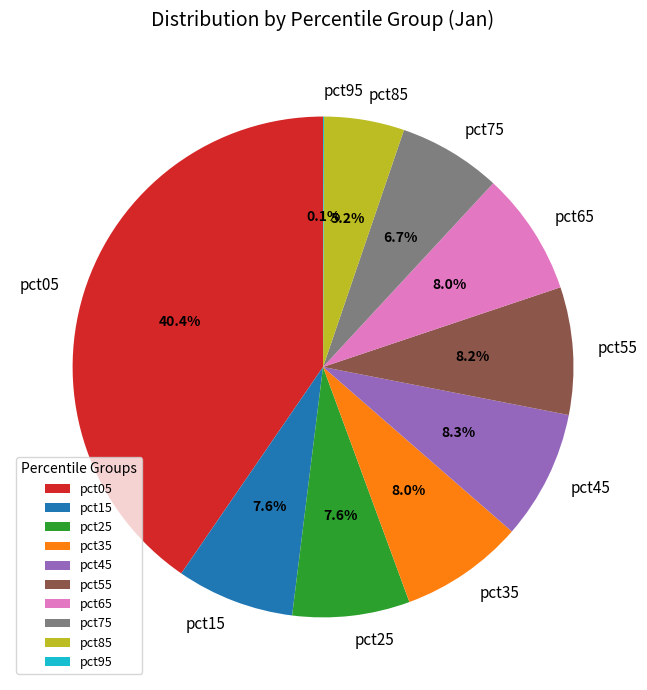

Between pct75 and pct05, which is larger?

pct05